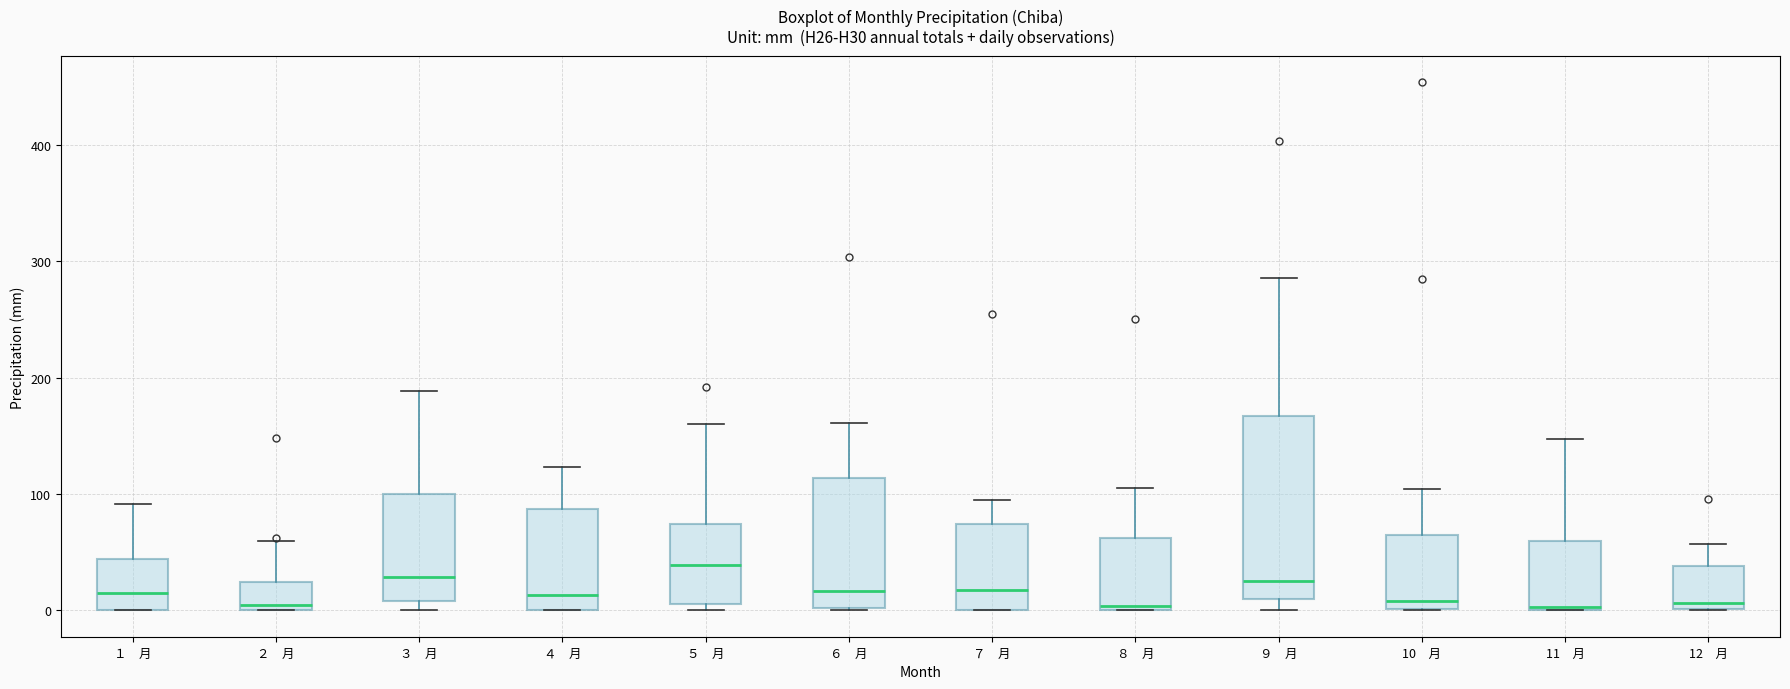

Reading left to right, read every box against the y-axis: the position of its median line, the range the box covers, and the ends of its whiskers. The values are not printed on the chart, so give them approximately, as read against the axis.

１ 月: median 20, box 0 to 40, whiskers 0 to 90
２ 月: median 0 (just above the box's lower edge), box 0 to 20, whiskers 0 to 60
３ 月: median 30, box 10 to 100, whiskers 0 to 190
４ 月: median 10, box 0 to 90, whiskers 0 to 120
５ 月: median 40, box 10 to 70, whiskers 0 to 160
６ 月: median 20, box 0 to 110, whiskers 0 to 160
７ 月: median 20, box 0 to 70, whiskers 0 to 90
８ 月: median 0 (just above the box's lower edge), box 0 to 60, whiskers 0 to 110
９ 月: median 30, box 10 to 170, whiskers 0 to 290
10 月: median 10, box 0 to 60, whiskers 0 to 100
11 月: median 0, box 0 to 60, whiskers 0 to 150
12 月: median 10, box 0 to 40, whiskers 0 to 60